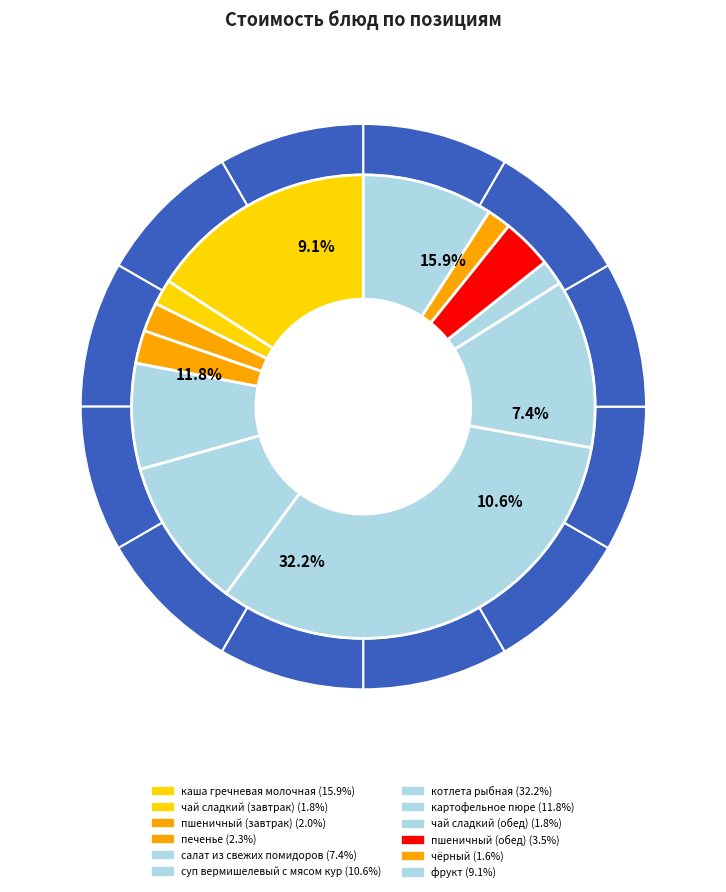

How many slices are in this pie chart?

12